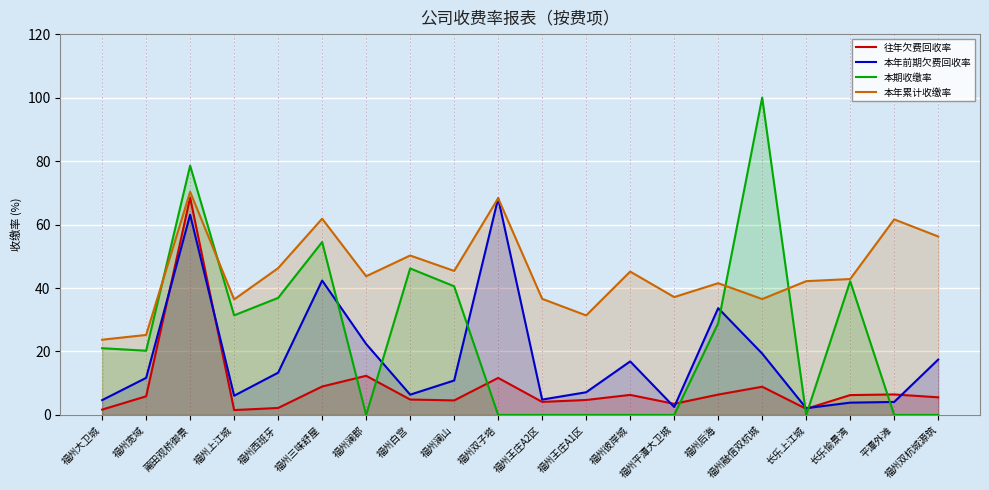

At which category does the chart reach its minimum across all series?

福州澜郡